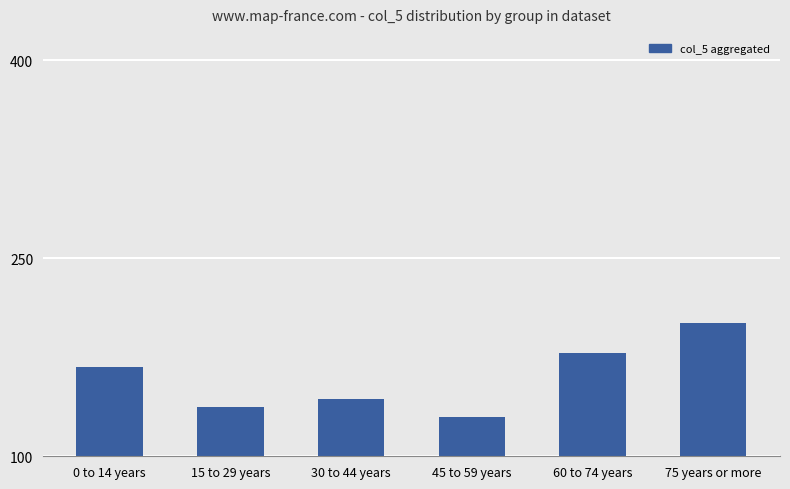

What is the sum of the values at 15 to 29 years and 75 years or more?

338.4